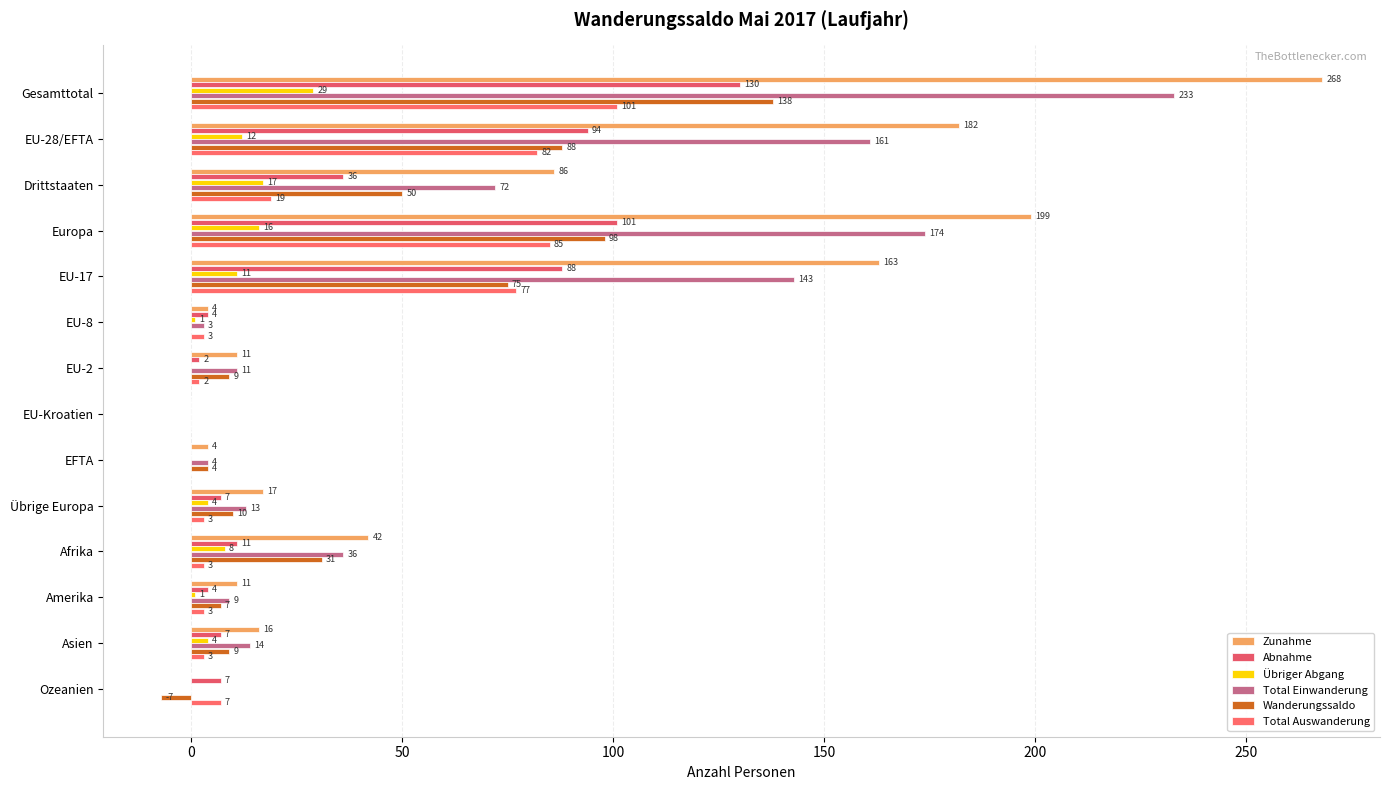

Reading left to right, list all the values displayed in this chart.

Zunahme: 268	182	86	199	163	4	11	0	4	17	42	11	16	0
Abnahme: 130	94	36	101	88	4	2	0	0	7	11	4	7	7
Übriger Abgang: 29	12	17	16	11	1	0	0	0	4	8	1	4	0
Total Einwanderung: 233	161	72	174	143	3	11	0	4	13	36	9	14	0
Wanderungssaldo: 138	88	50	98	75	0	9	0	4	10	31	7	9	-7
Total Auswanderung: 101	82	19	85	77	3	2	0	0	3	3	3	3	7